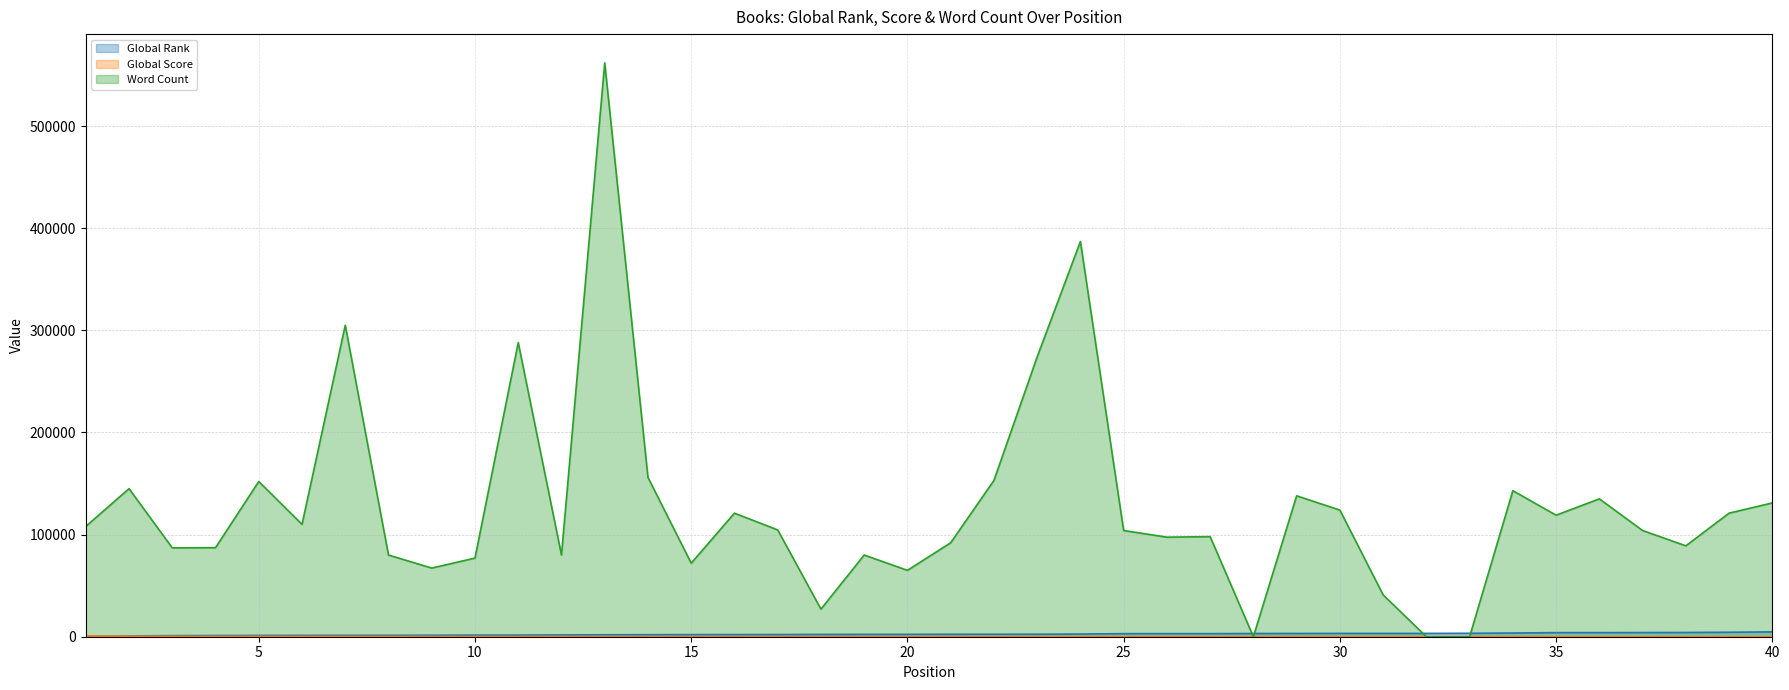

How many intersections are there between Global Rank and Word Count?

4